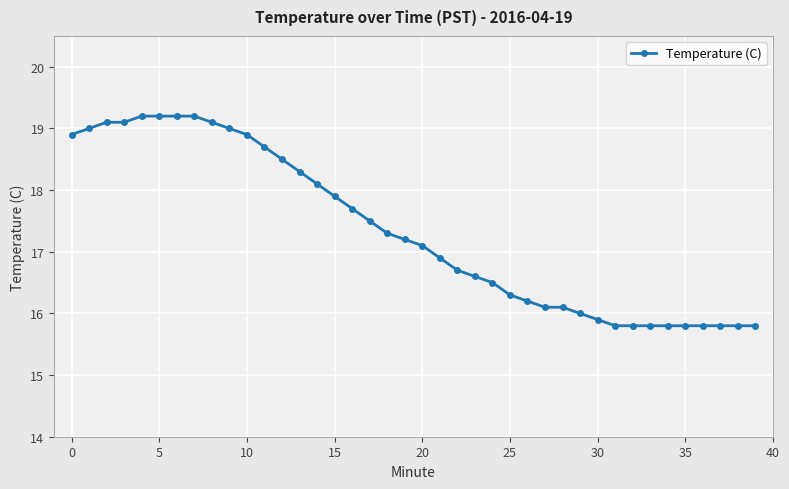

Reading left to right, what are all the values shown in this chart?

18.9	19.0	19.1	19.1	19.2	19.2	19.2	19.2	19.1	19.0	18.9	18.7	18.5	18.3	18.1	17.9	17.7	17.5	17.3	17.2	17.1	16.9	16.7	16.6	16.5	16.3	16.2	16.1	16.1	16.0	15.9	15.8	15.8	15.8	15.8	15.8	15.8	15.8	15.8	15.8